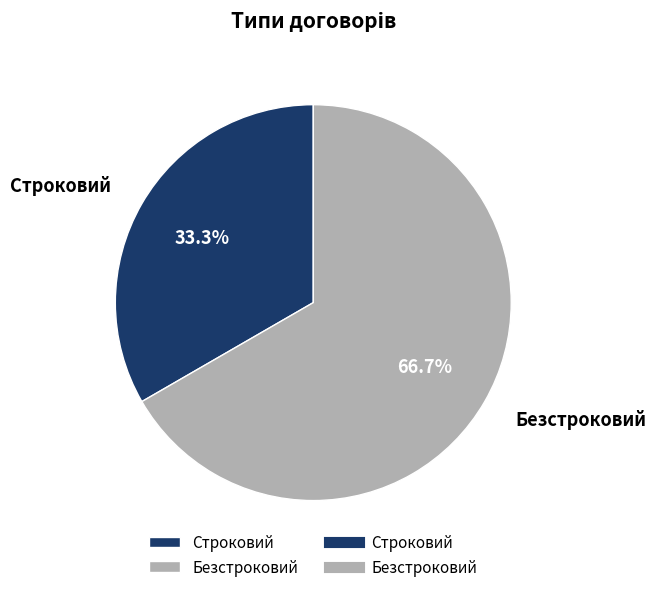

To the nearest percent, what is the difference between the largest and smallest slice percentages?

33%